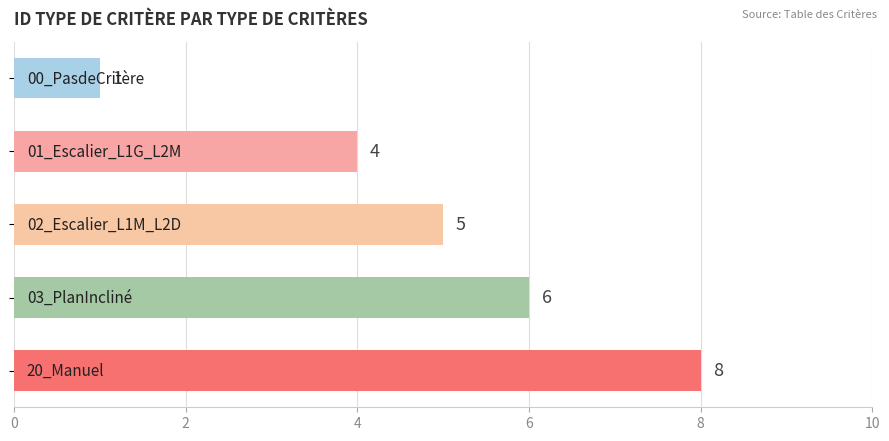

How many categories are shown in the chart?

5